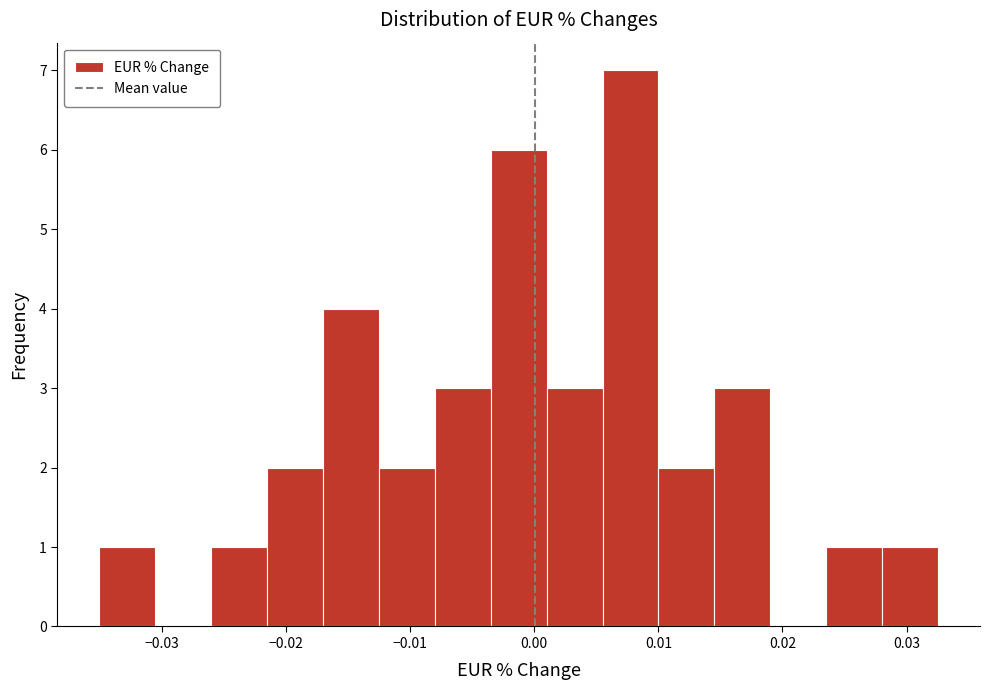

Reading left to right, list every bar in this chart as the range it spans on the x-axis followed by its height. Neither the bar edges nor the heights are printed on the chart, so give them approximately, as read against the axes.

-0.035 to -0.031: 1
-0.031 to -0.026: 0
-0.026 to -0.022: 1
-0.022 to -0.017: 2
-0.017 to -0.013: 4
-0.013 to -0.008: 2
-0.008 to -0.004: 3
-0.004 to 0.001: 6
0.001 to 0.006: 3
0.006 to 0.010: 7
0.010 to 0.015: 2
0.015 to 0.019: 3
0.019 to 0.024: 0
0.024 to 0.028: 1
0.028 to 0.033: 1